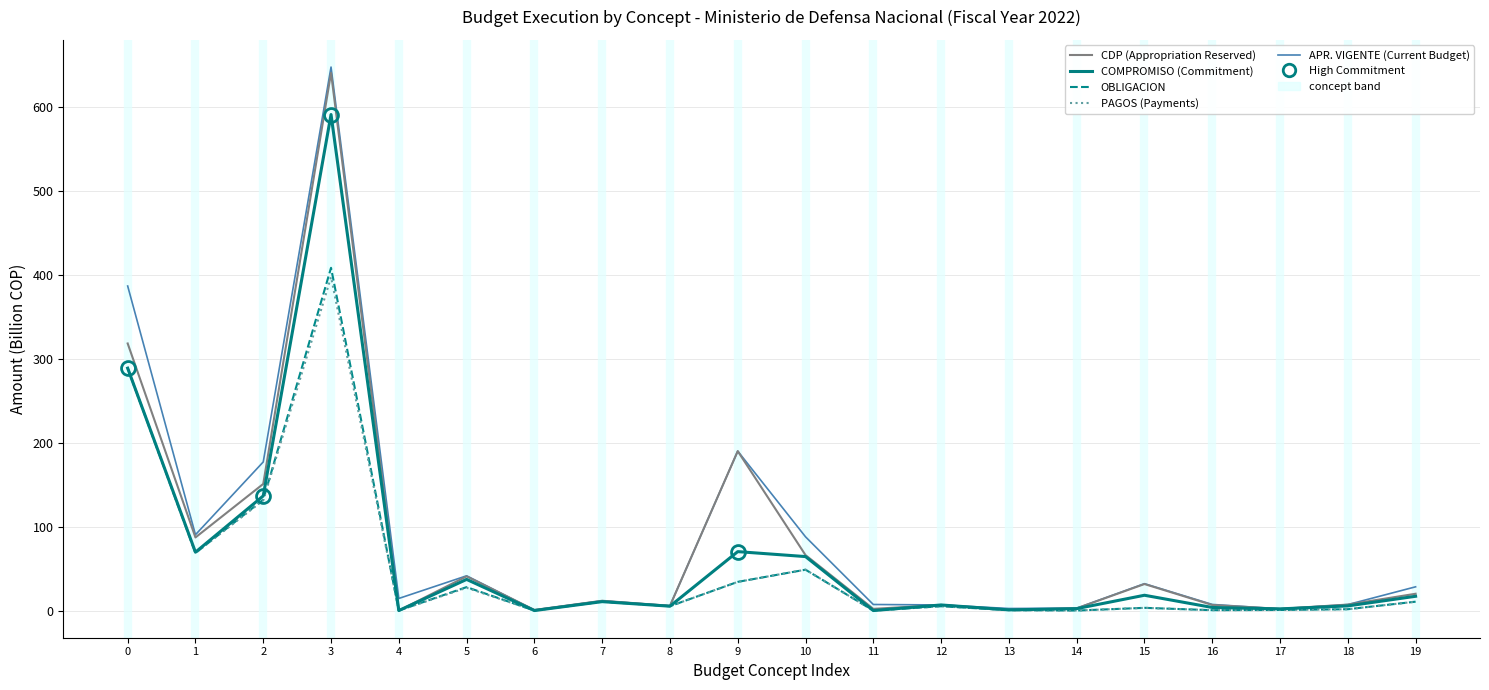

True or false: PAGOS (Payments) has more than 0 points higher than both neighbors.

True